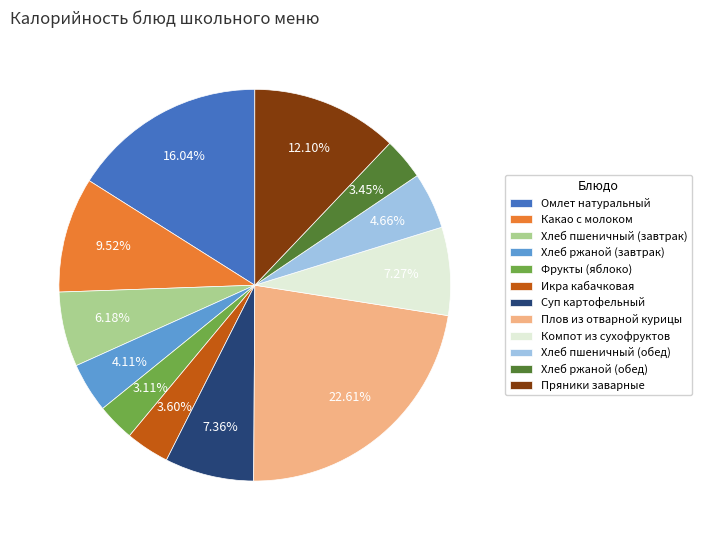

Which category has the biggest portion of the pie?

Плов из отварной курицы